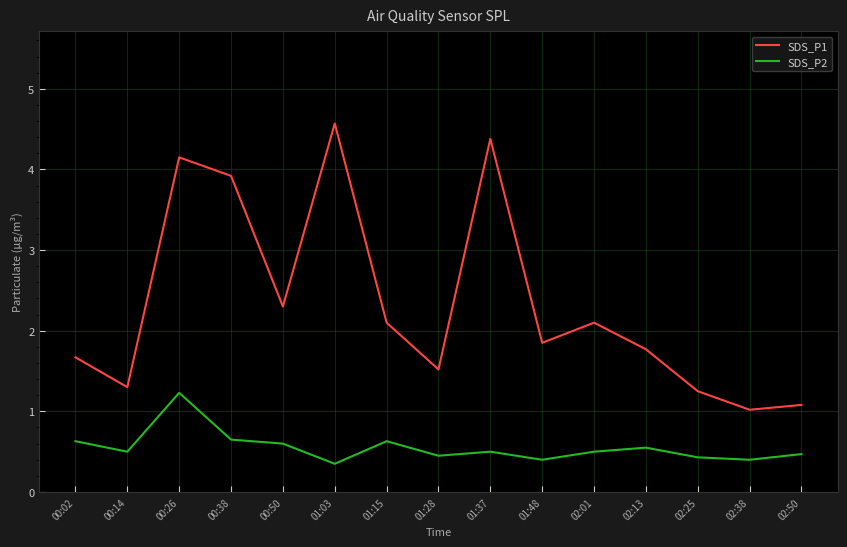

Count the number of categories in the chart.

15